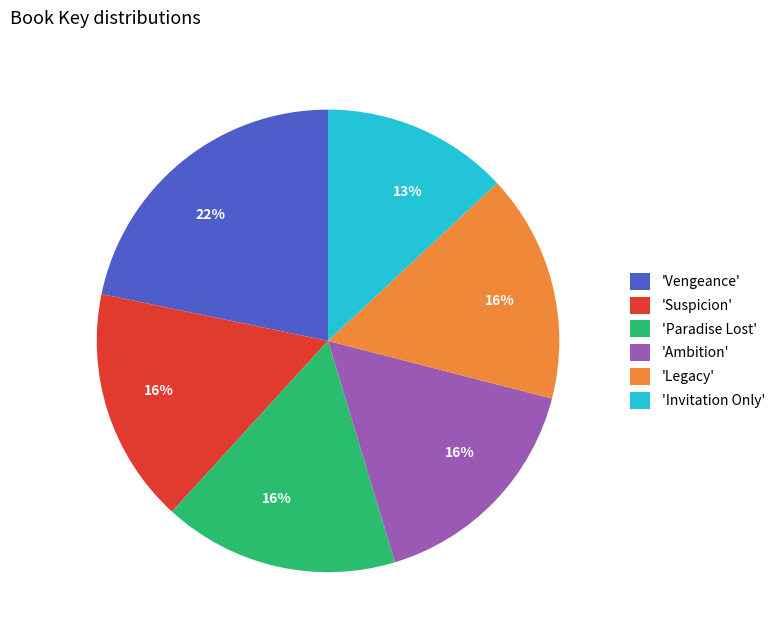

What is the largest slice in the pie chart?

'Vengeance'